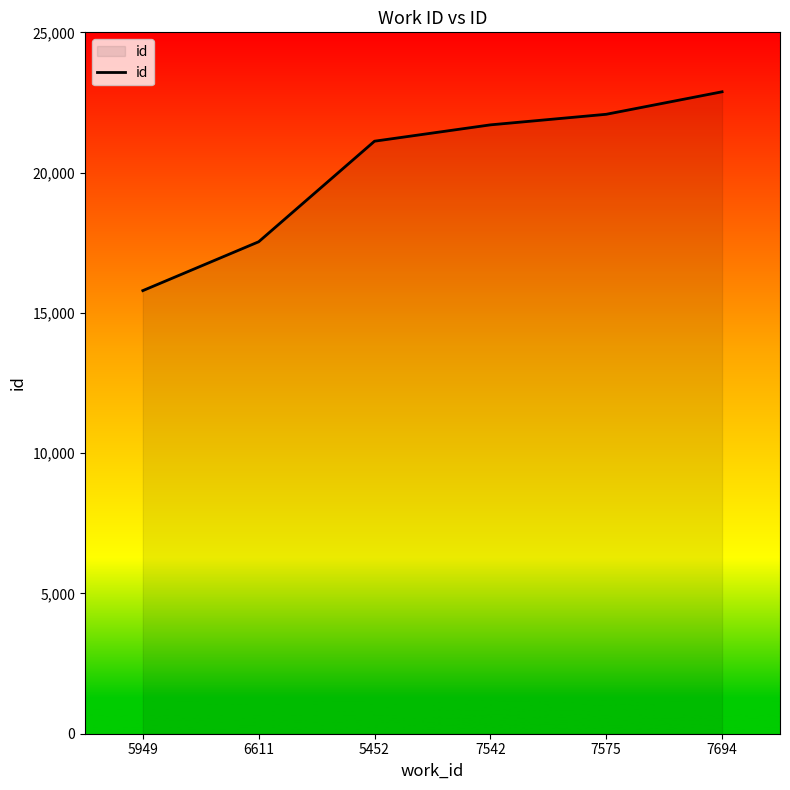

What is the sum of all values?

121111